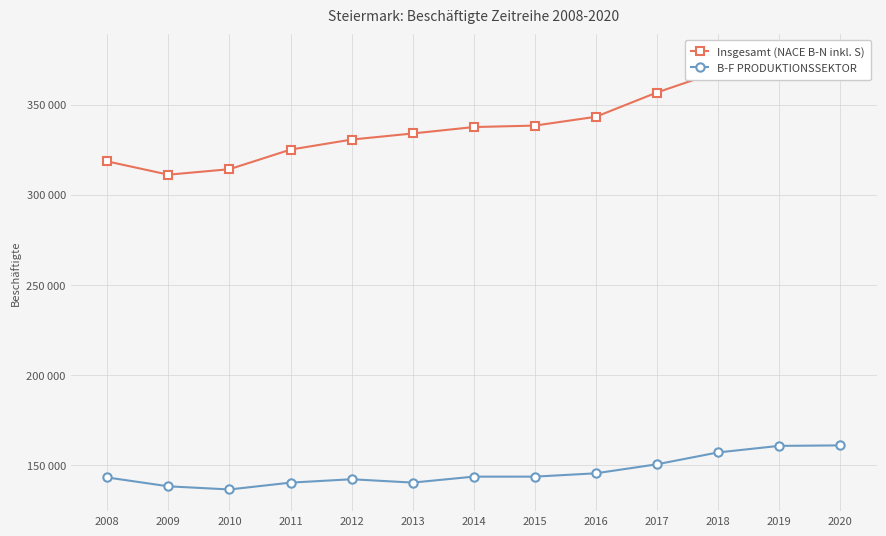

Read the B-F PRODUKTIONSSEKTOR value at 2008, to the nearest 50.

143100